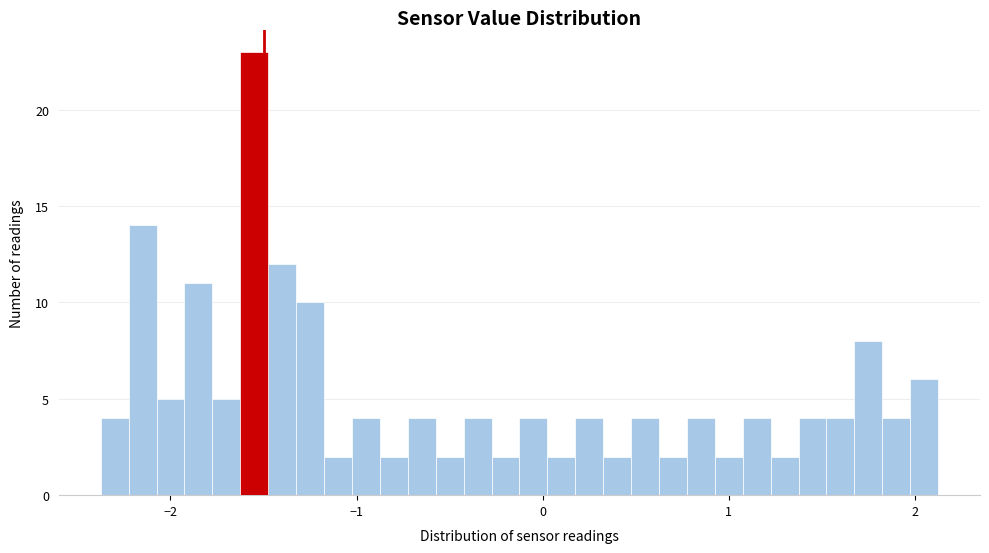

Around what value on the x-axis is the tallest bar? Give the approximate position of its centre, as read against the axis.

-1.5